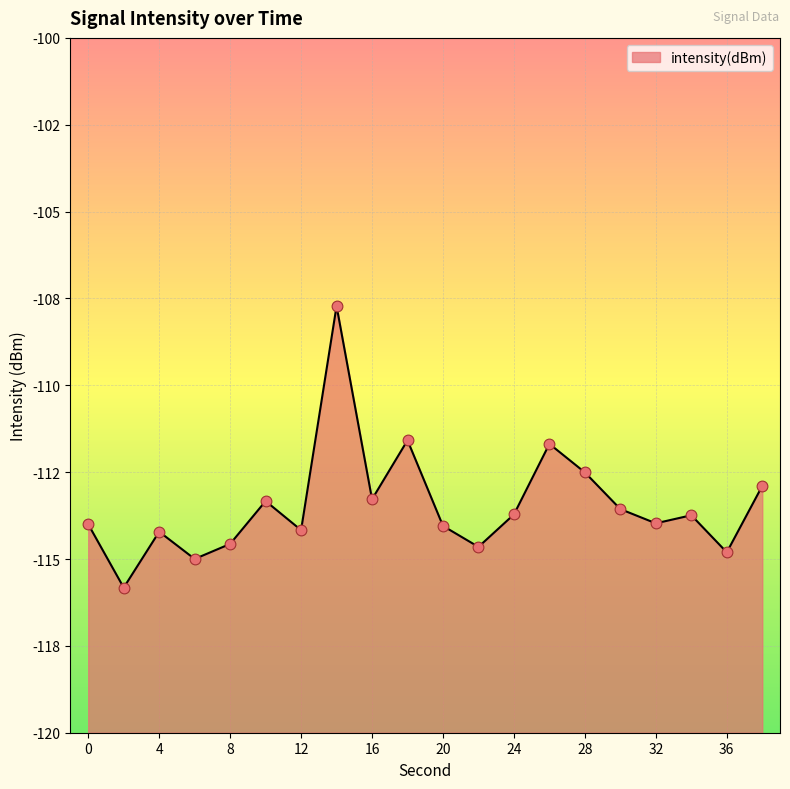

What is the change in value from 14 to 16?

-5.6